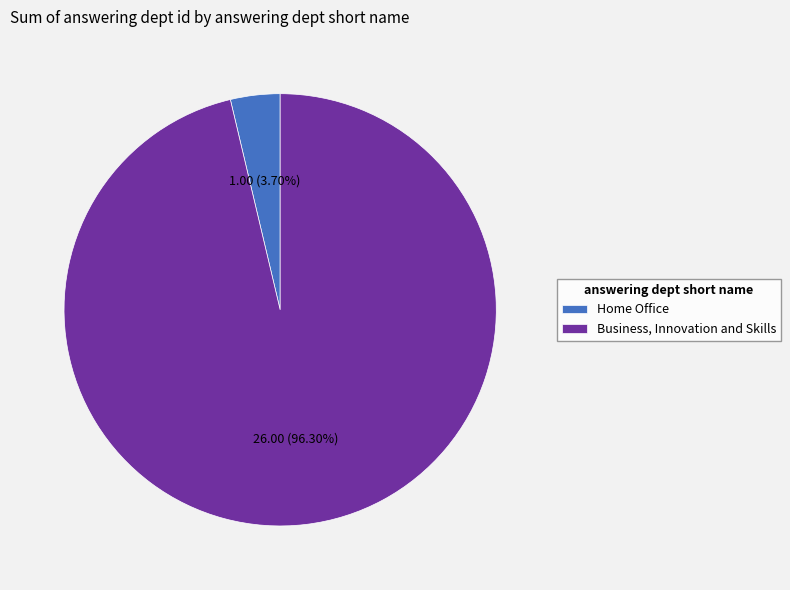

How many segments does this pie chart have?

2